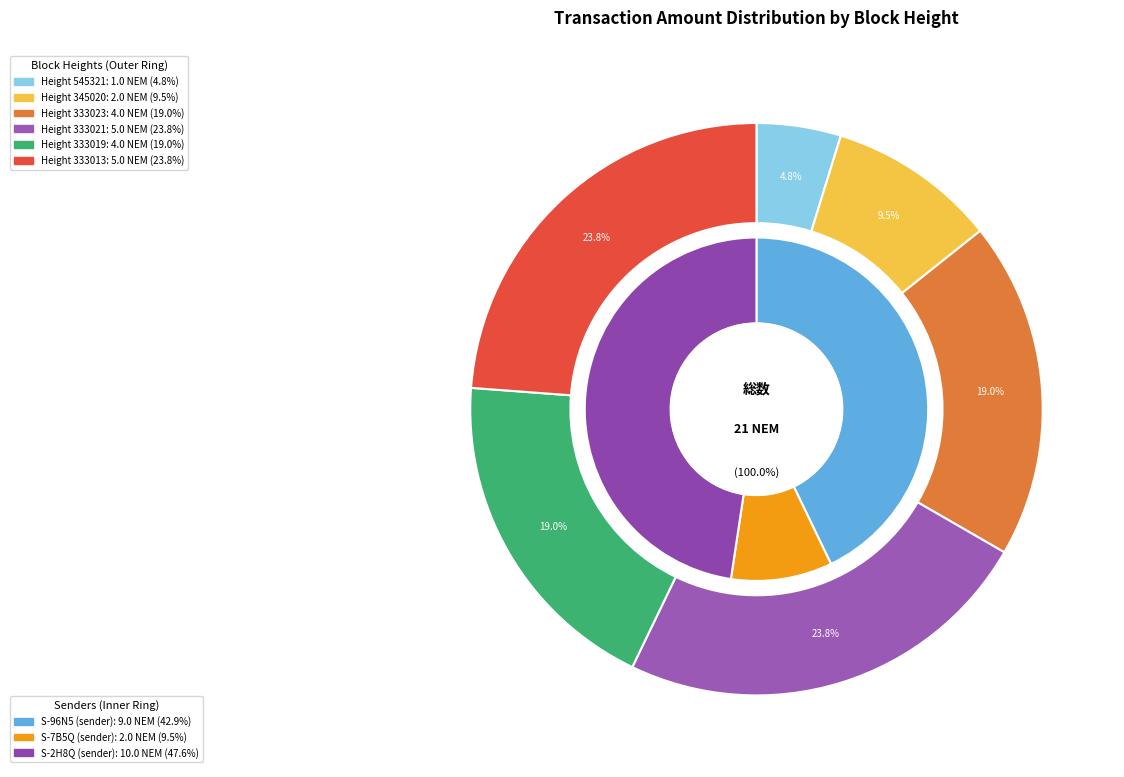

To the nearest percent, what is the combined percentage of 545321 and 333021?

29%